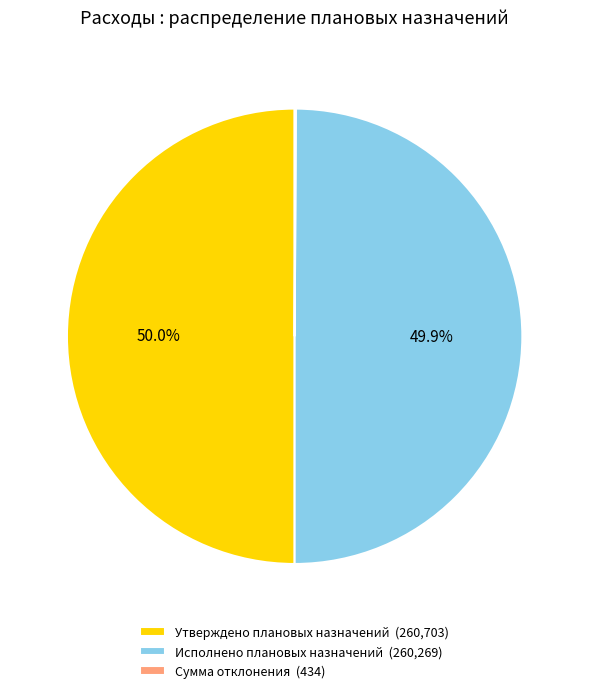

To the nearest percent, what is the average slice percentage?

33%